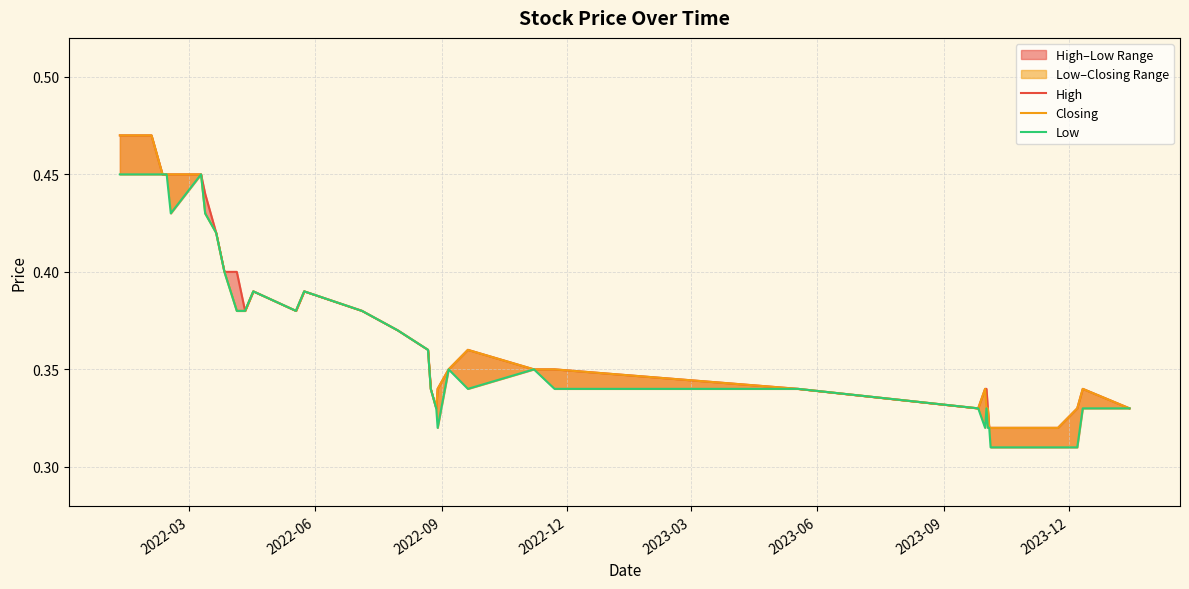

True or false: High and Low cross at least once.

False